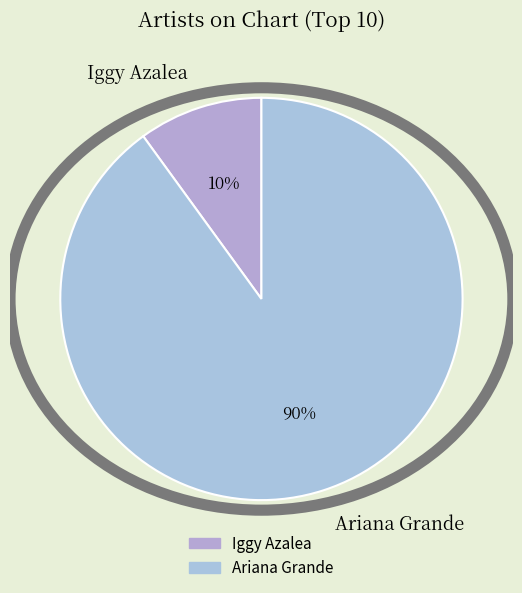

The Iggy Azalea slice represents 3% of the pie. True or false?

False